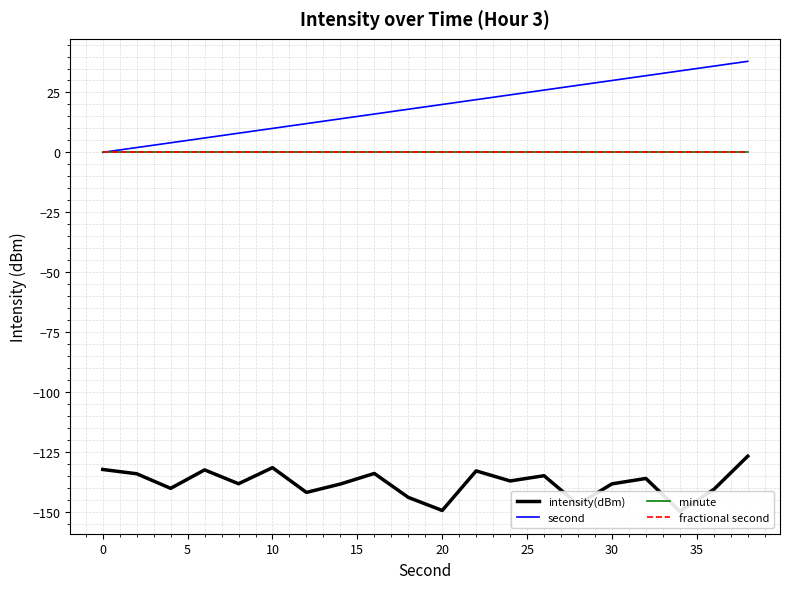

Which series has the widest spread of values?

second